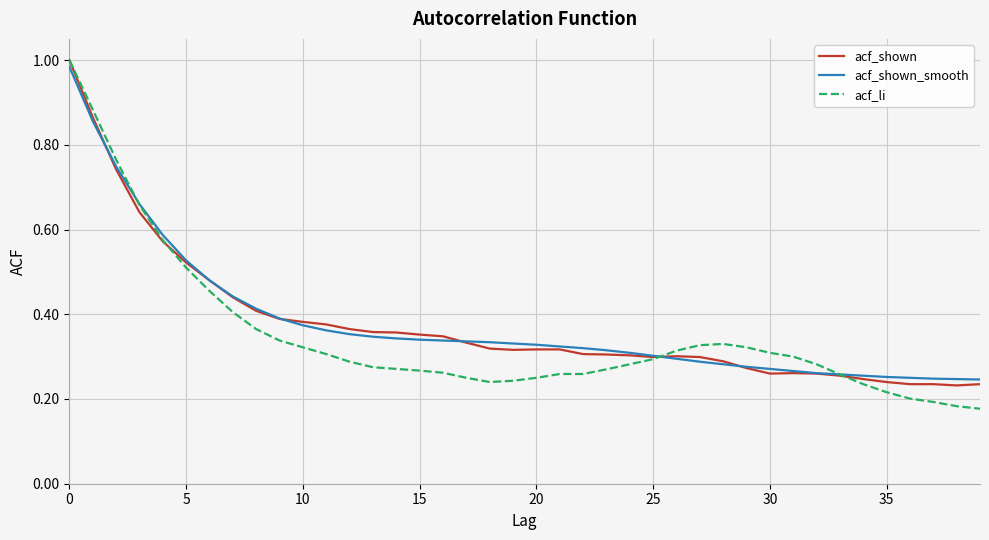

Which series has the widest spread of values?

acf_li